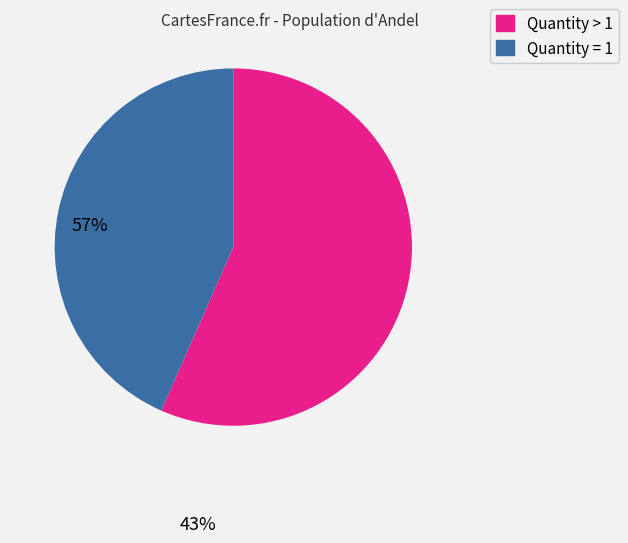

Is there a majority slice in this chart?

Yes